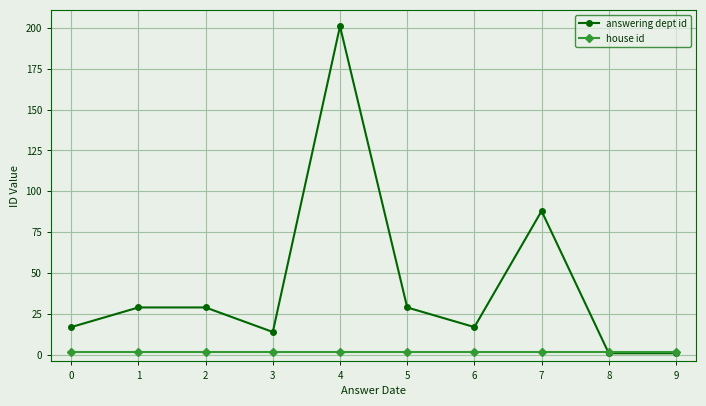

At which category is the sum across all series the highest?

4